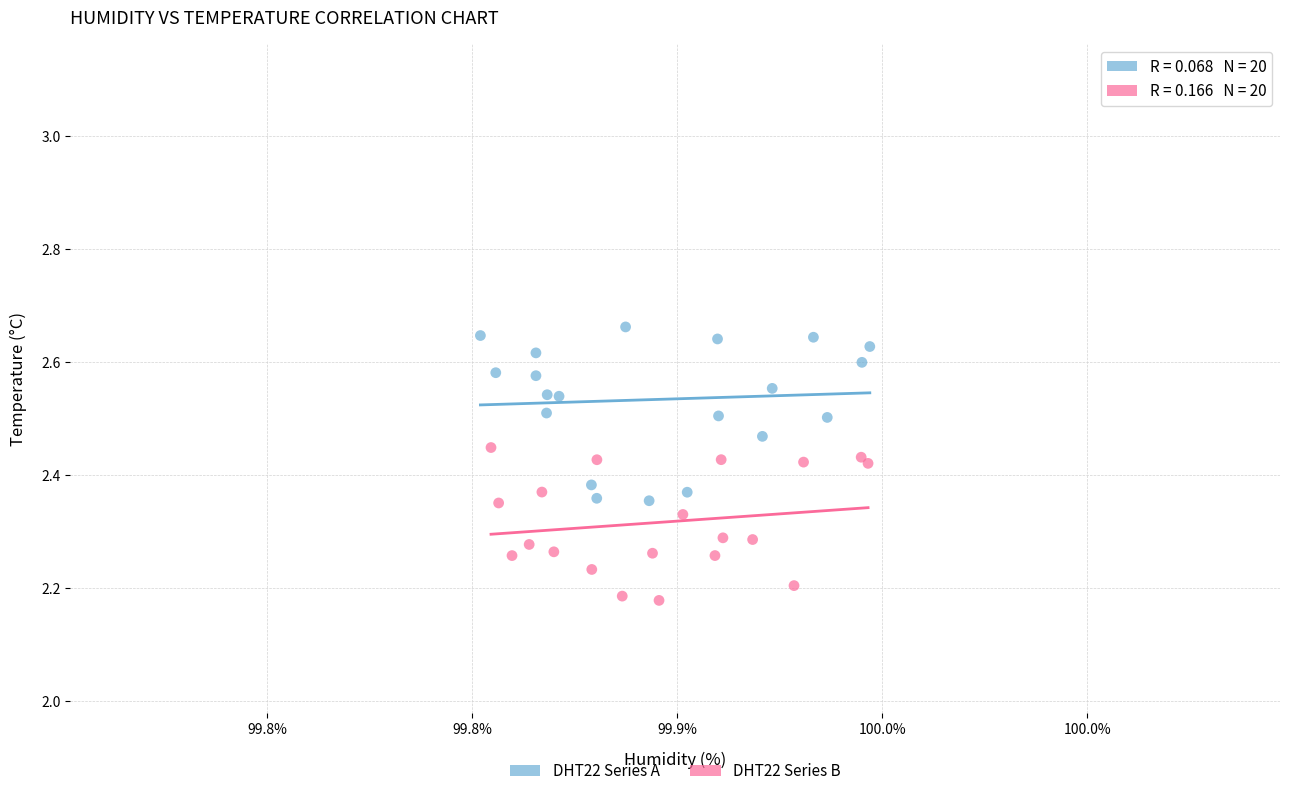

Which series contains the lowest Y value?

DHT22 Series B